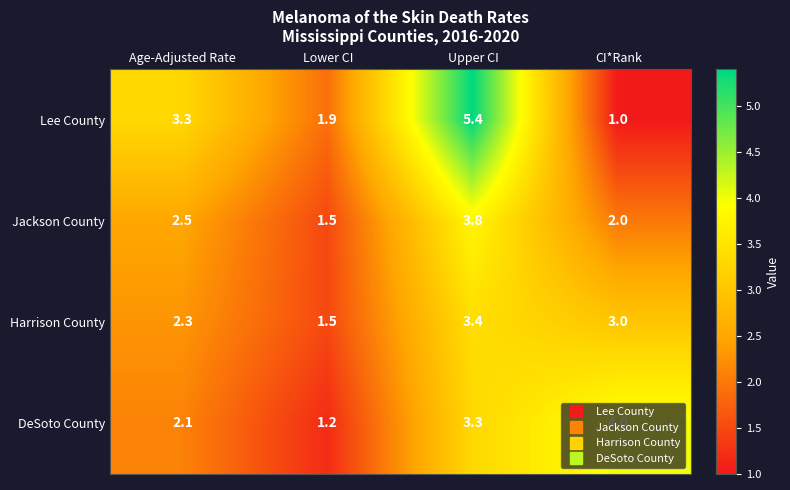

The value of Lee County at Age-Adjusted Rate is 3.3. True or false?

True